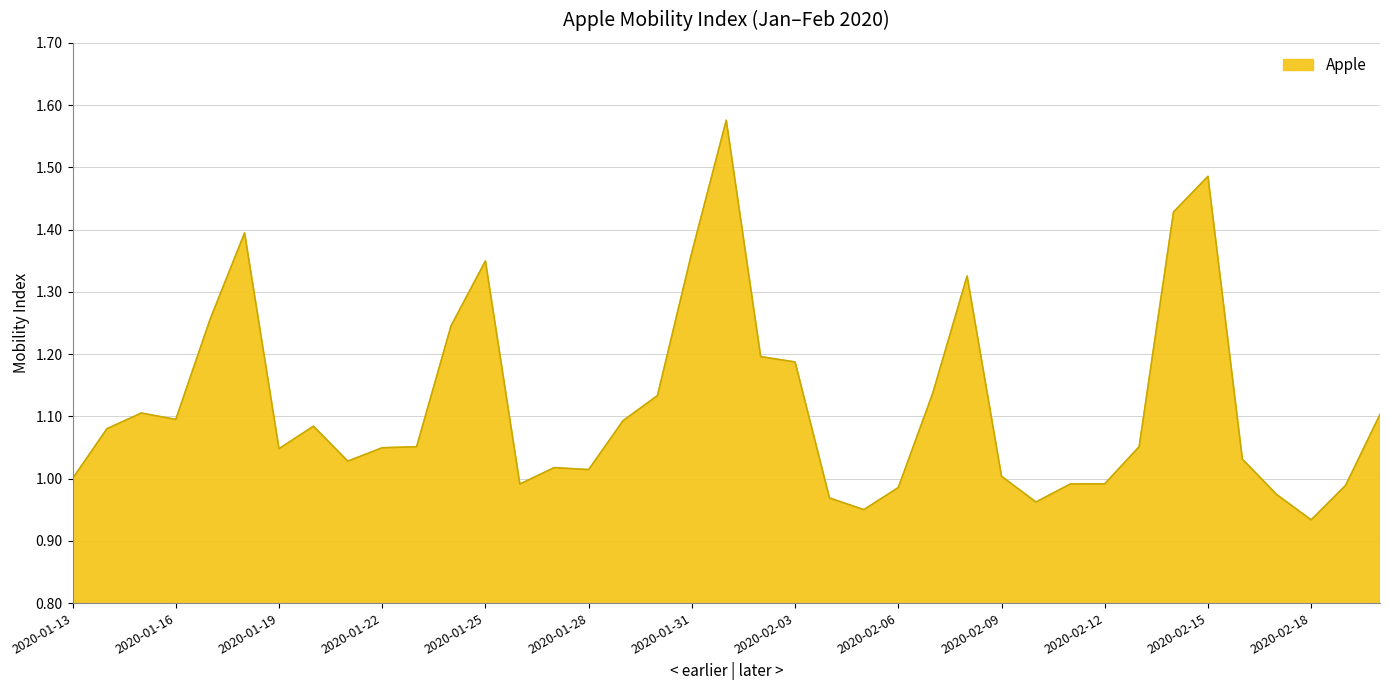

What is the difference between the maximum and minimum values?

0.6